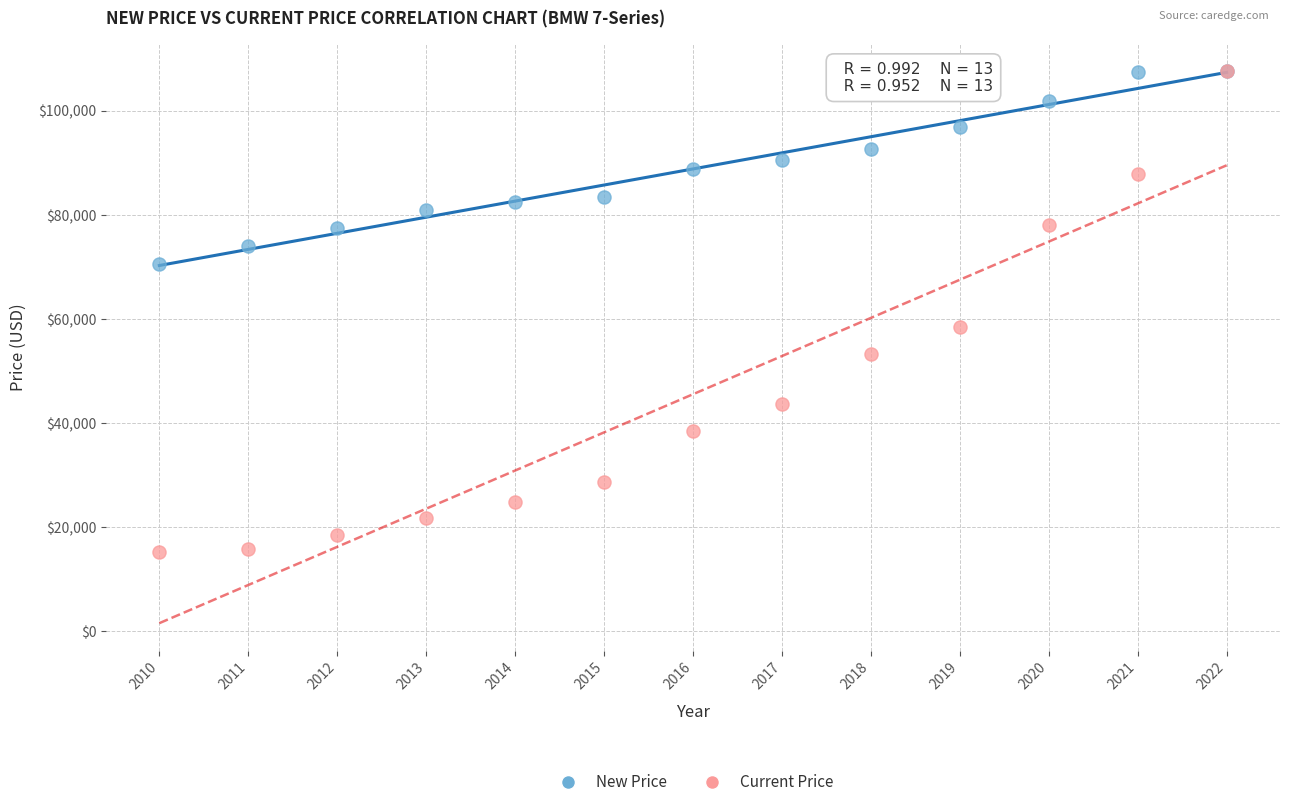

Across all series, what Y value is closest to 61494?

58380